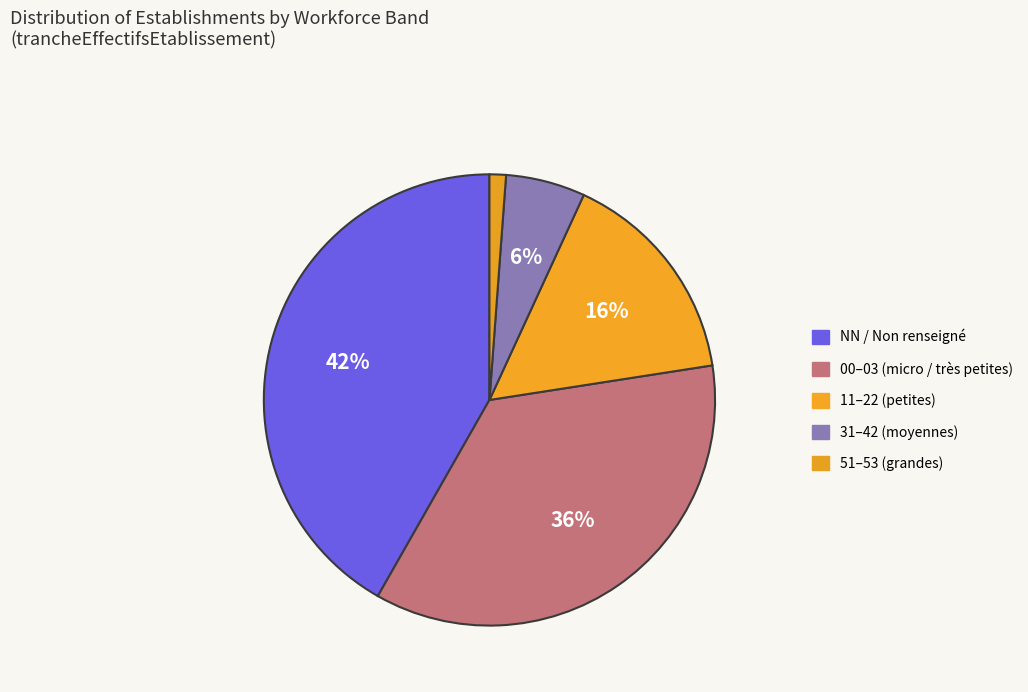

Count the number of slices in the pie.

5